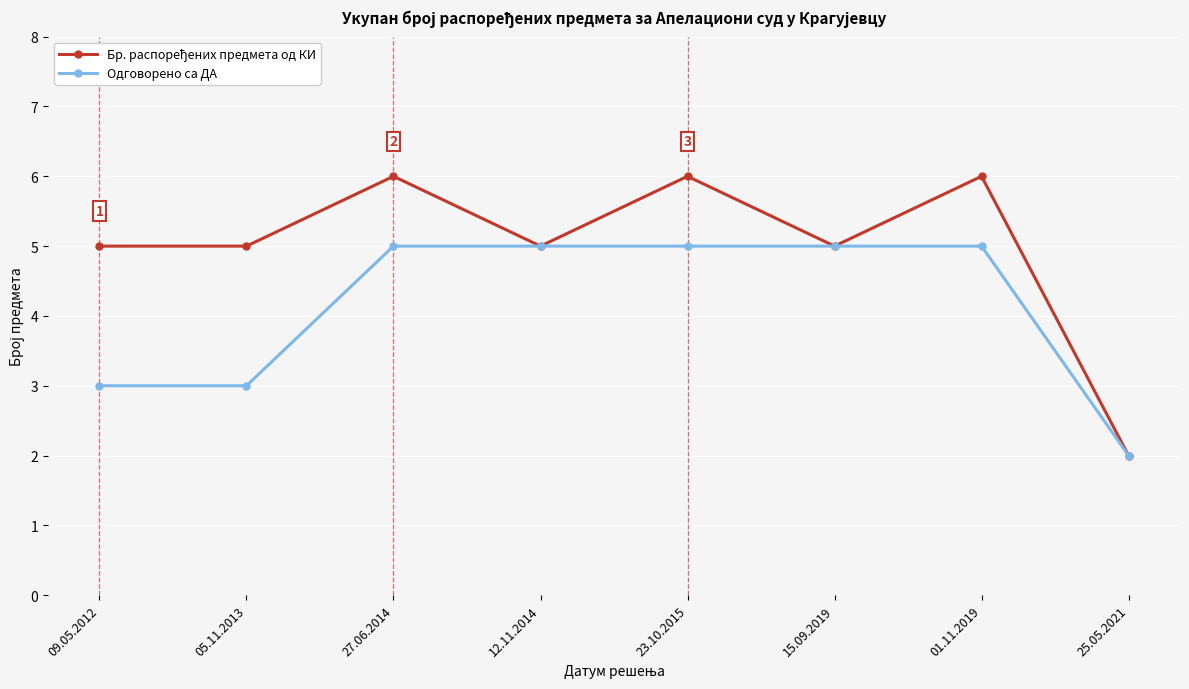

Which series changed the most between 09.05.2012 and 23.10.2015?

Одговорено са ДА